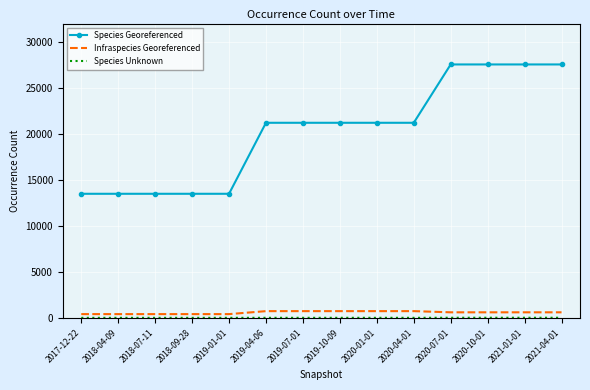

True or false: Species Georeferenced and Infraspecies Georeferenced intersect in this chart.

False